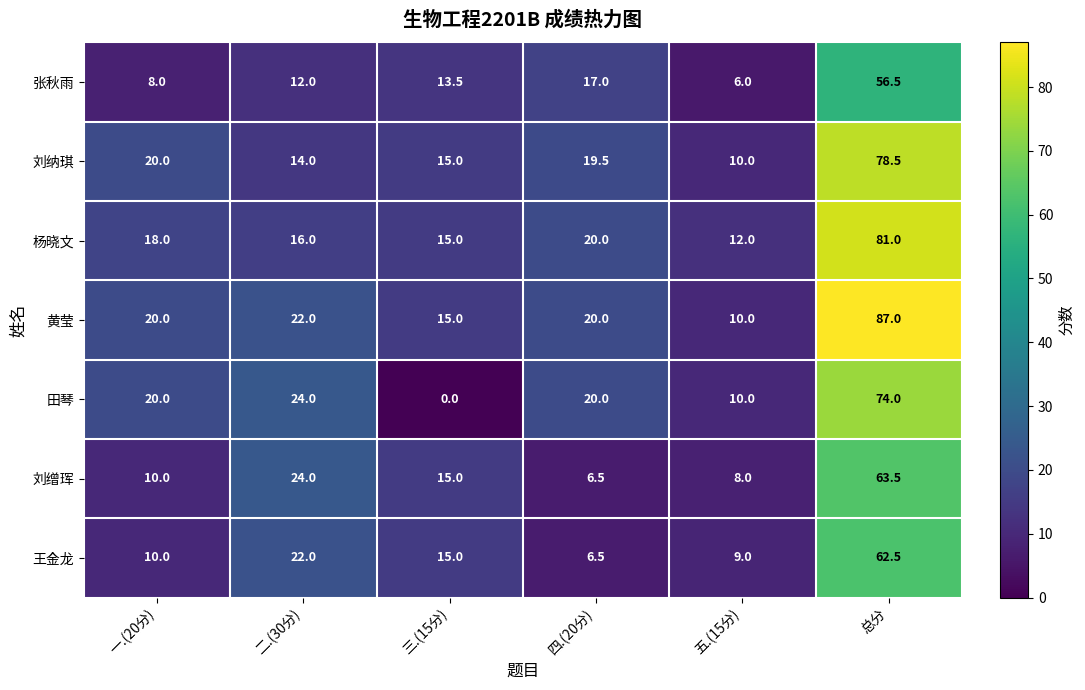

The 杨晓文 series shows 20.0 at 四.(20分). True or false?

True